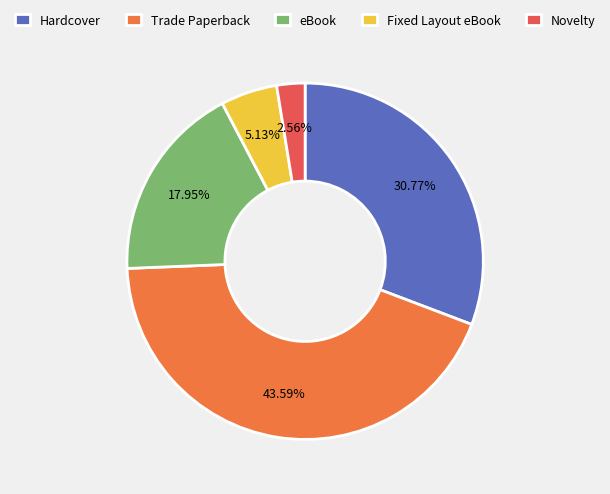

What percentage is the eBook slice, to the nearest percent?

18%